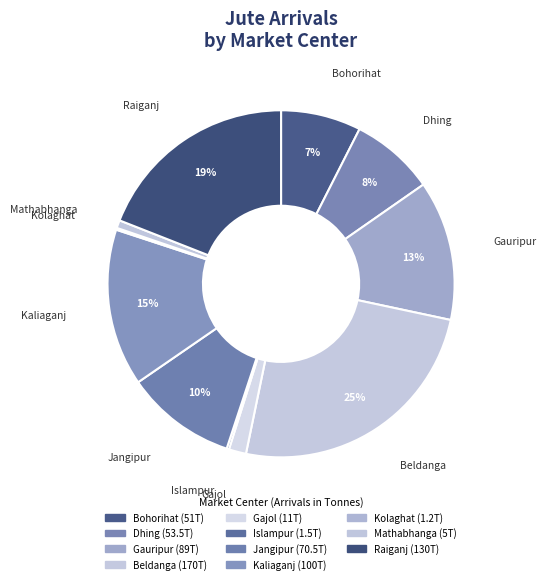

What is the largest slice in the pie chart?

Beldanga